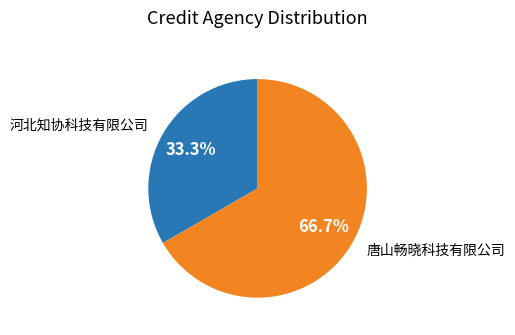

Approximately how many times larger is the value at 唐山畅晓科技有限公司 compared to 河北知协科技有限公司?

2.0